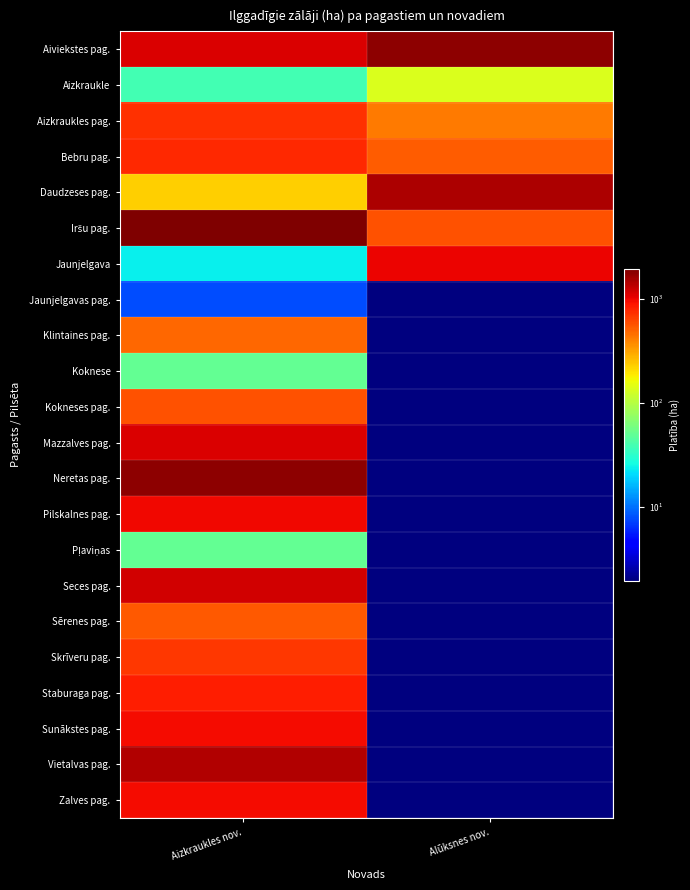

What is the maximum value shown in the chart?

1935.8